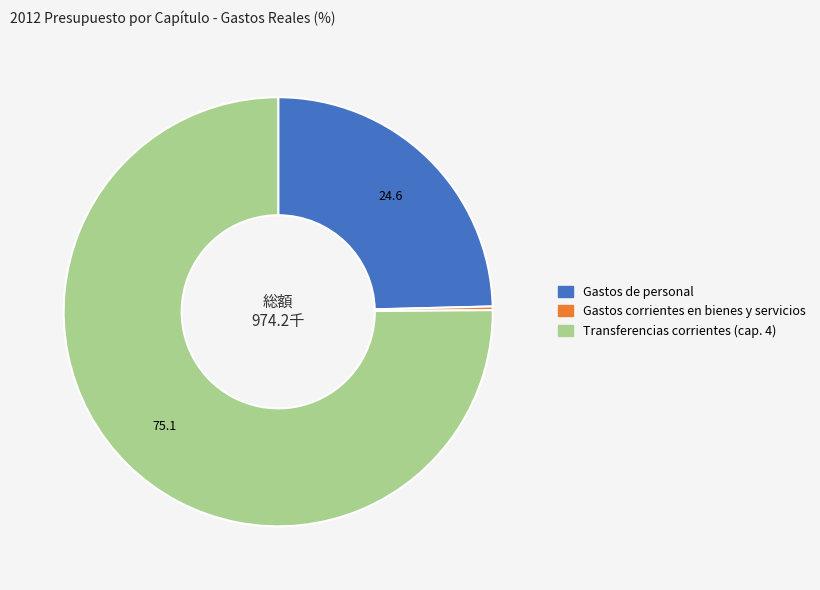

Does any single category account for the majority?

Yes